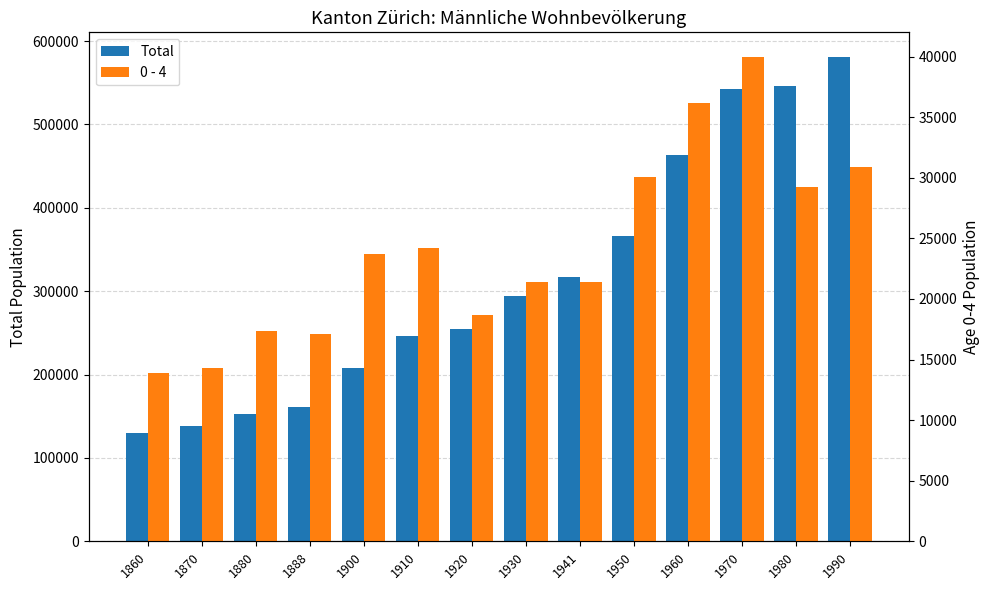

How many bars are there in total?

28